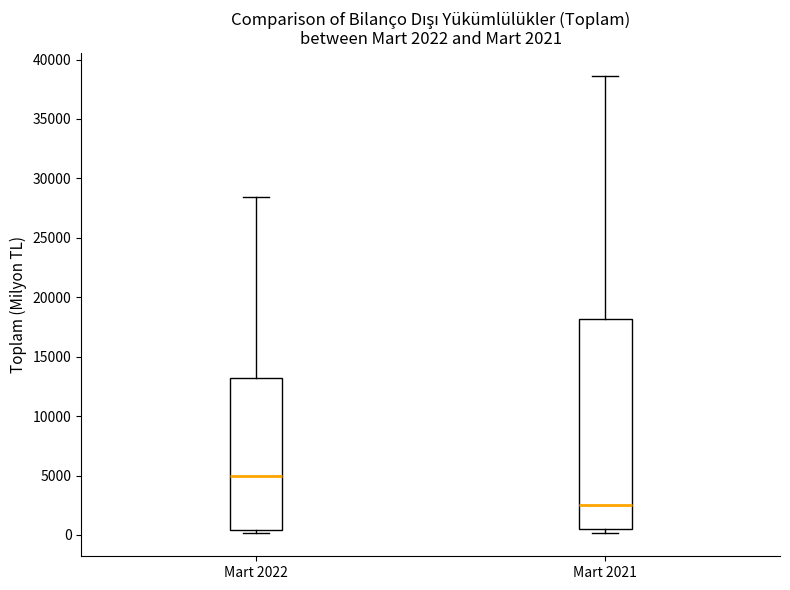

Which box is the tallest, from its lower edge to its upper edge?

Mart 2021